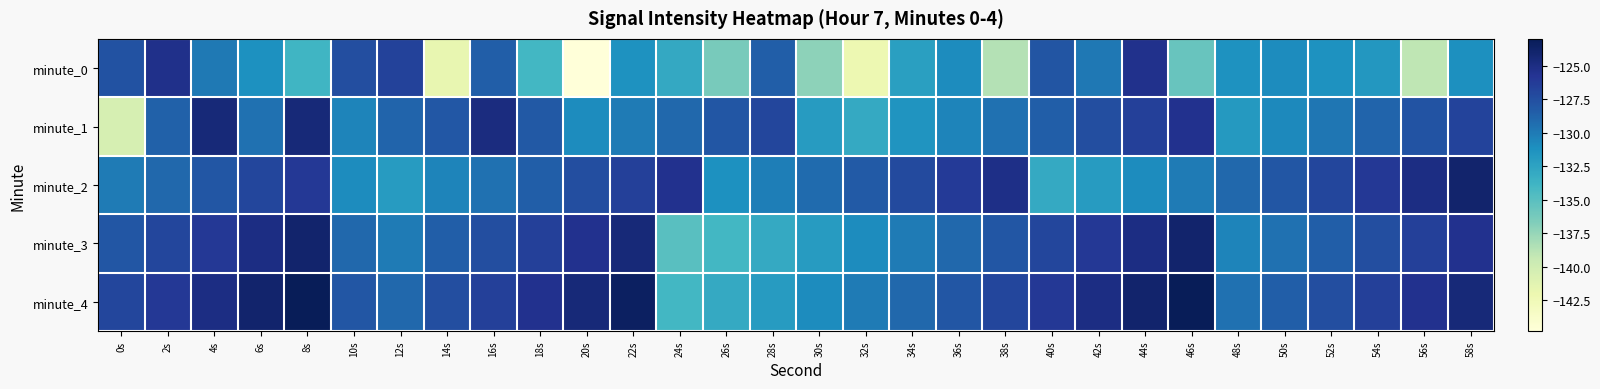

Count the number of categories in the chart.

30